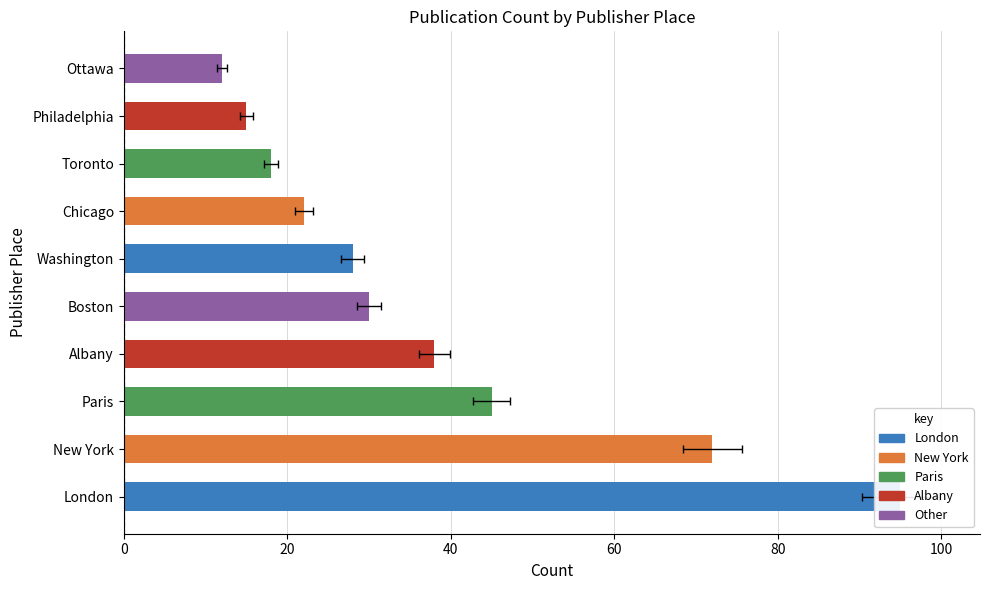

Is it true that the value at Philadelphia is 25?

False